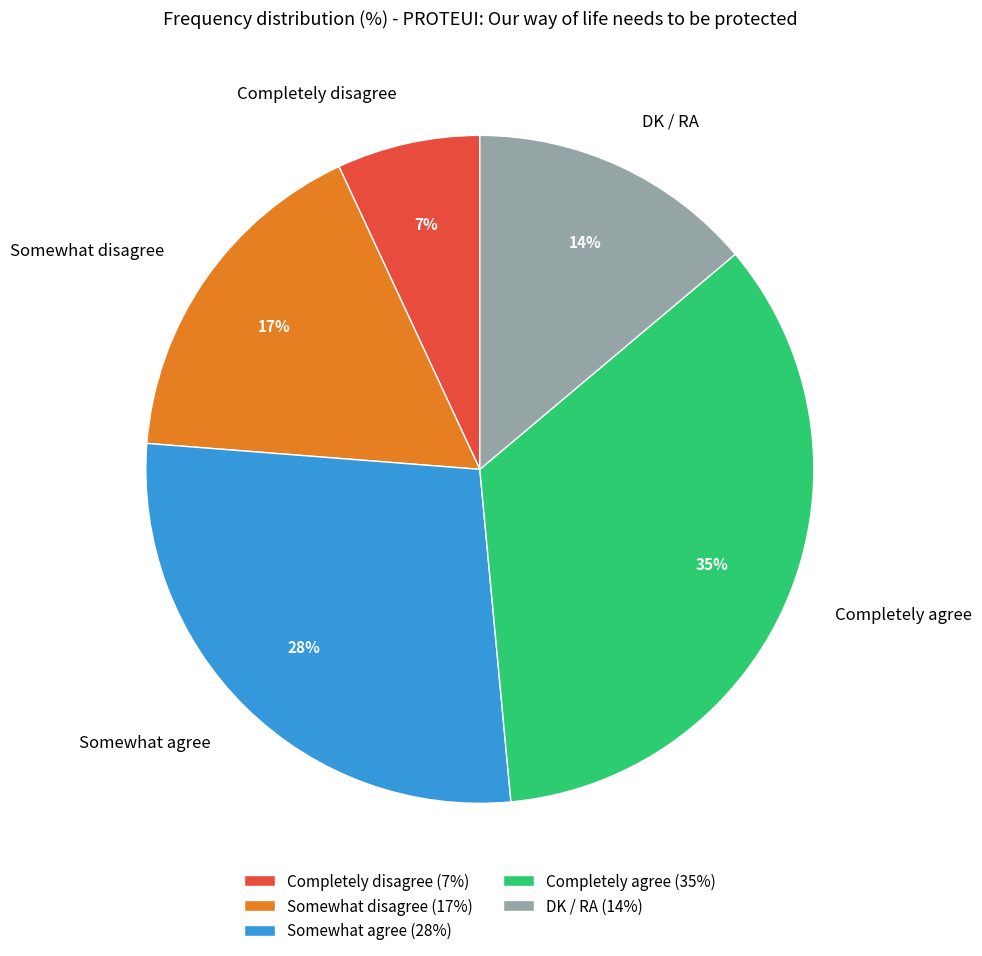

Is it true that DK / RA is 21% of the pie?

False